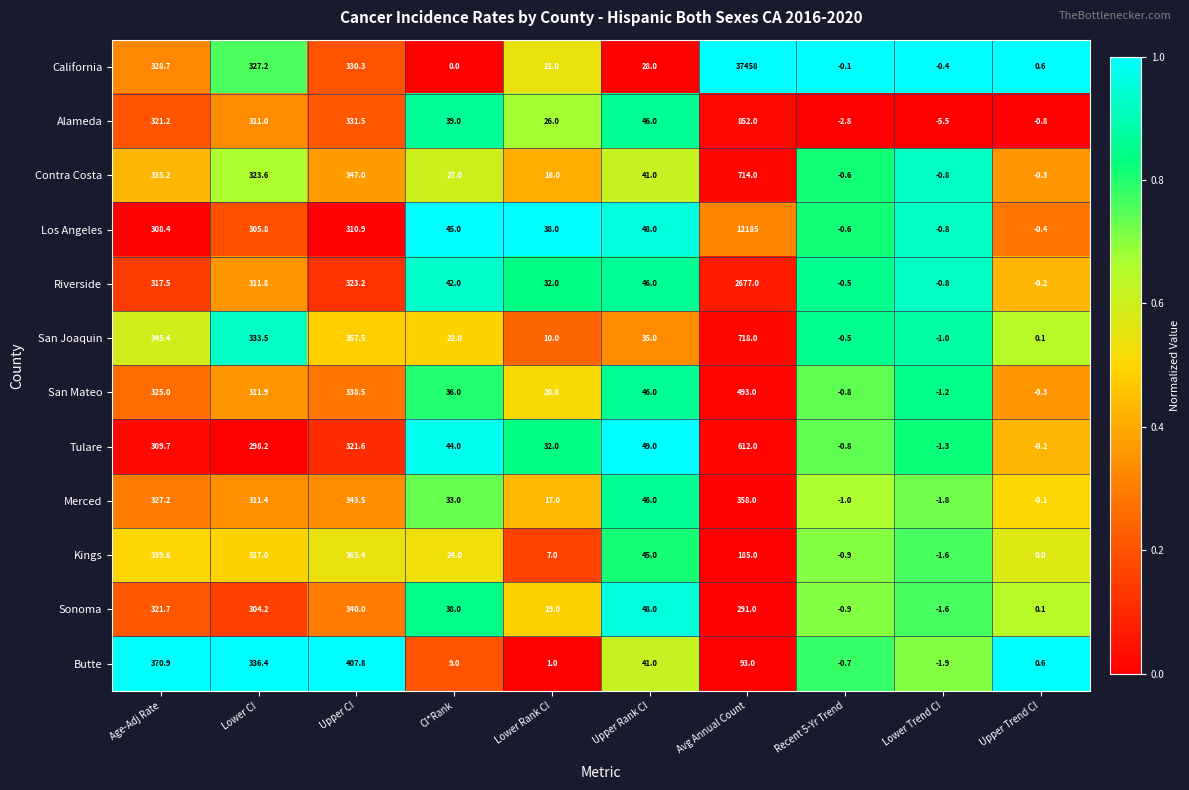

What value does the San Joaquin series have at Lower Trend CI?

-1.0